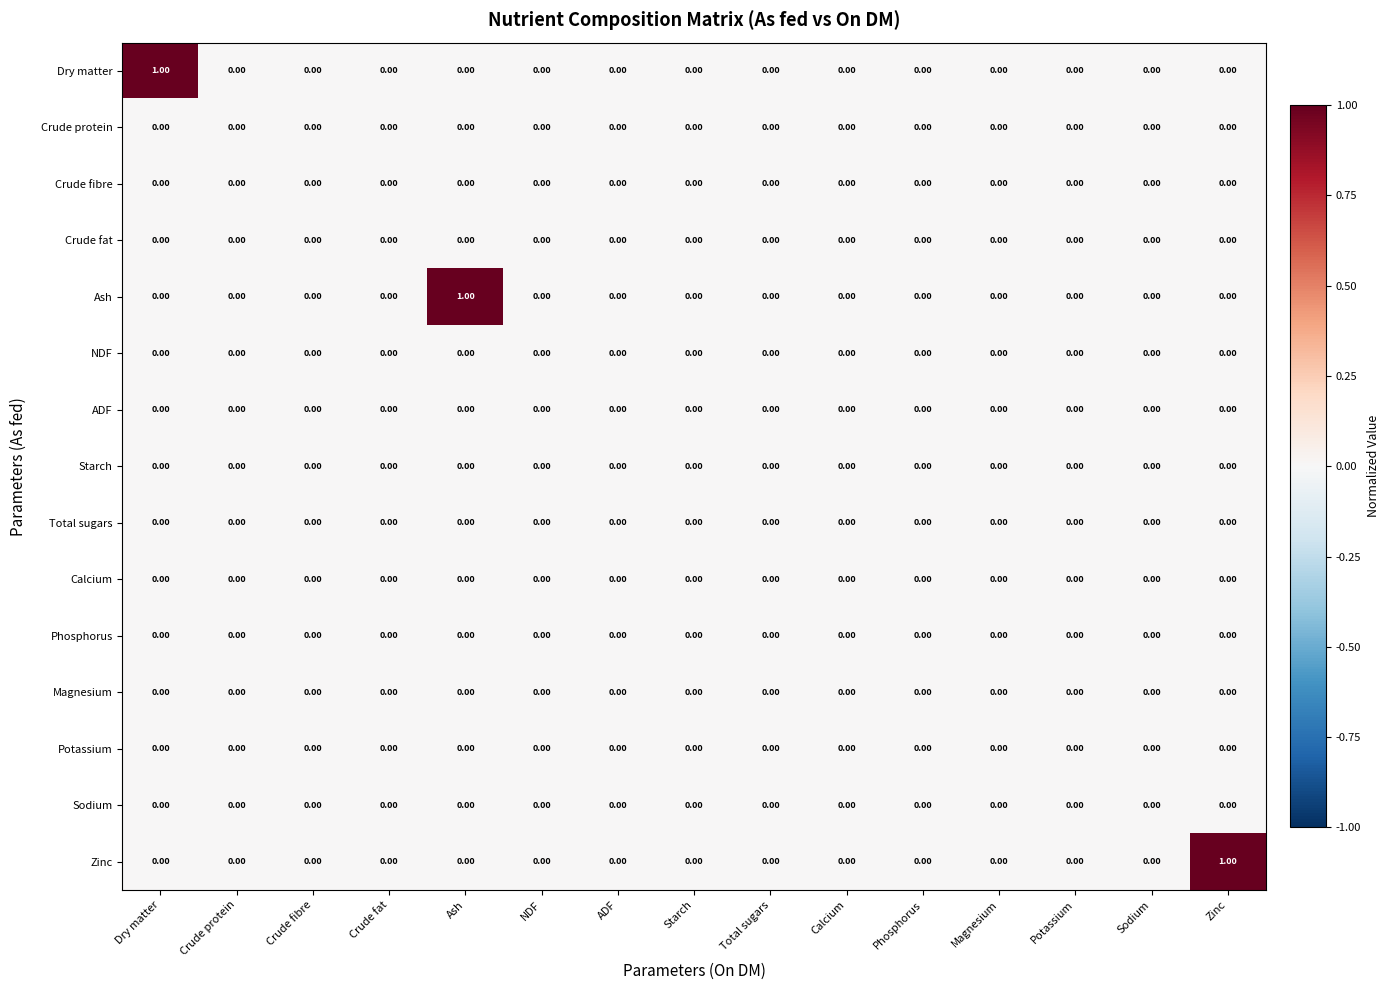

Between Total sugars and ADF, which is larger?

Total sugars